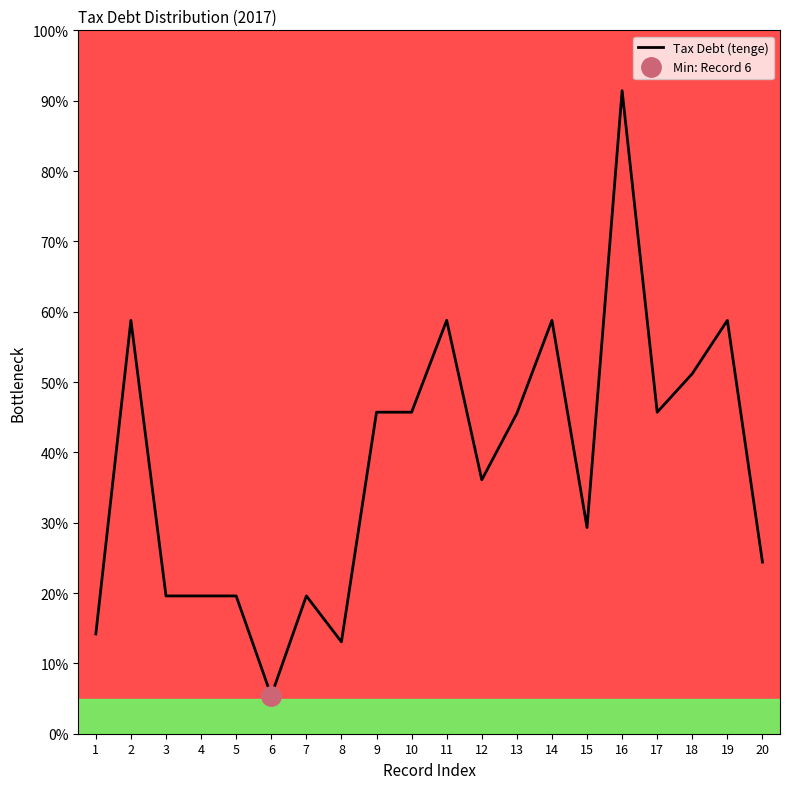

Approximately how many times larger is the value at 13 compared to 9?

1.0